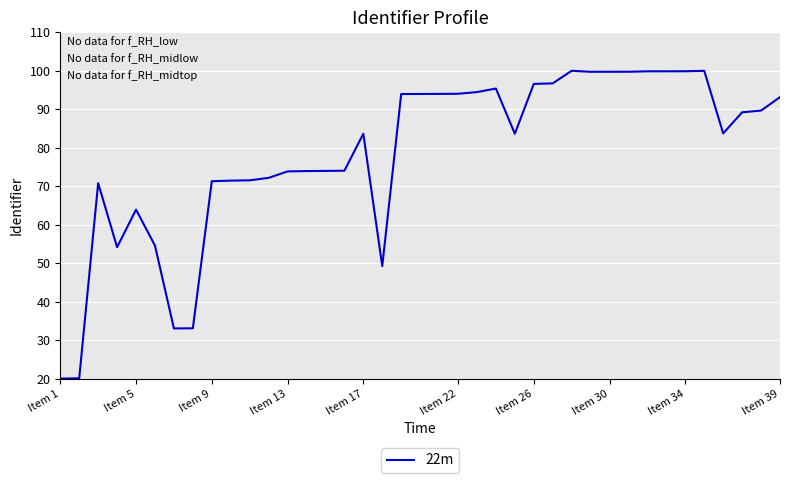

What is the difference between the maximum and minimum values?

80.0